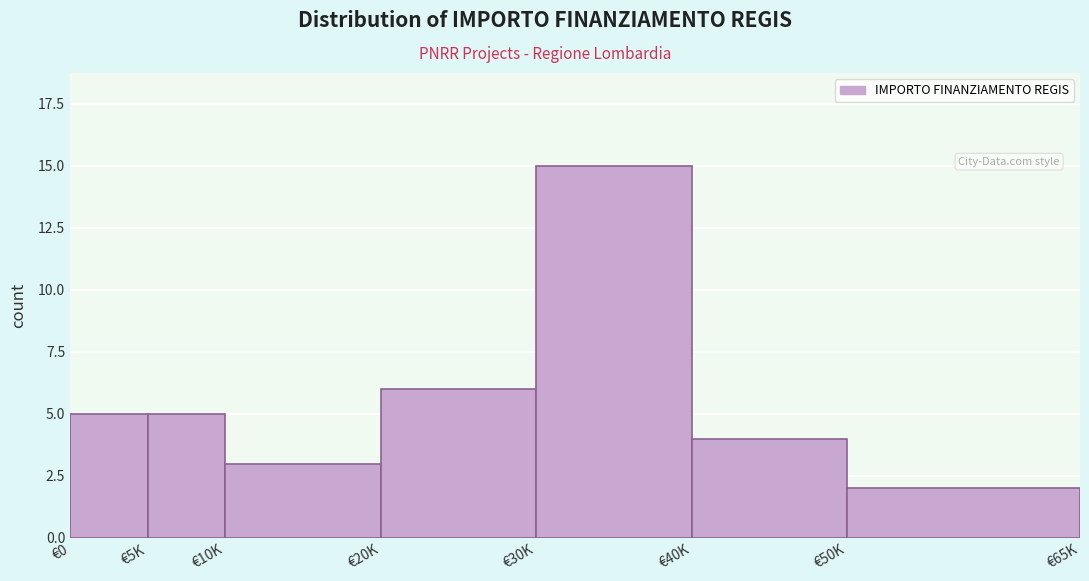

Reading left to right, list all the values displayed in this chart.

€0=5	€5K=5	€10K=3	€20K=6	€30K=15	€40K=4	€50K=2